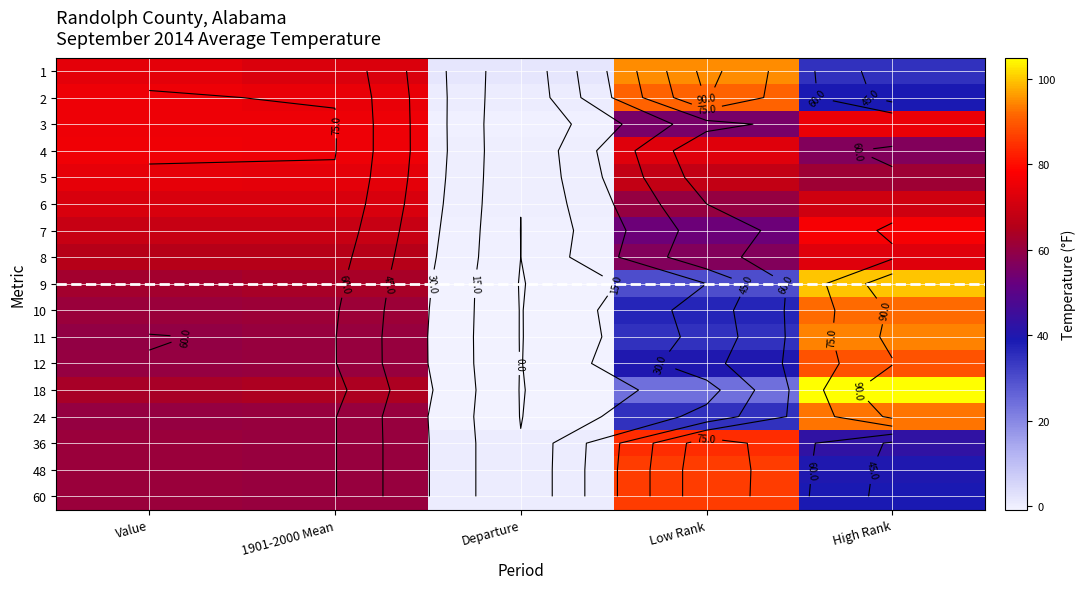

Rank the series by their maximum value, from lowest to highest.

6, 8, 5, 3, 4, 7, 36, 48, 60, 12, 2, 10, 24, 11, 1, 9, 18